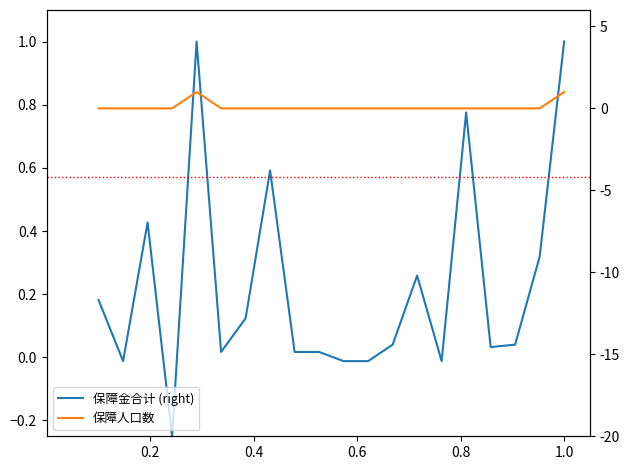

Reading left to right, extract all data points from this chart.

保障金合计 (right): 0.2	-0.0	0.4	-0.2	1.0	0.0	0.1	0.6	0.0	0.0	-0.0	-0.0	0.0	0.3	-0.0	0.8	0.0	0.0	0.3	1.0
保障人口数: 0.0	0.0	0.0	0.0	1.0	0.0	0.0	0.0	0.0	0.0	0.0	0.0	0.0	0.0	0.0	0.0	0.0	0.0	0.0	1.0